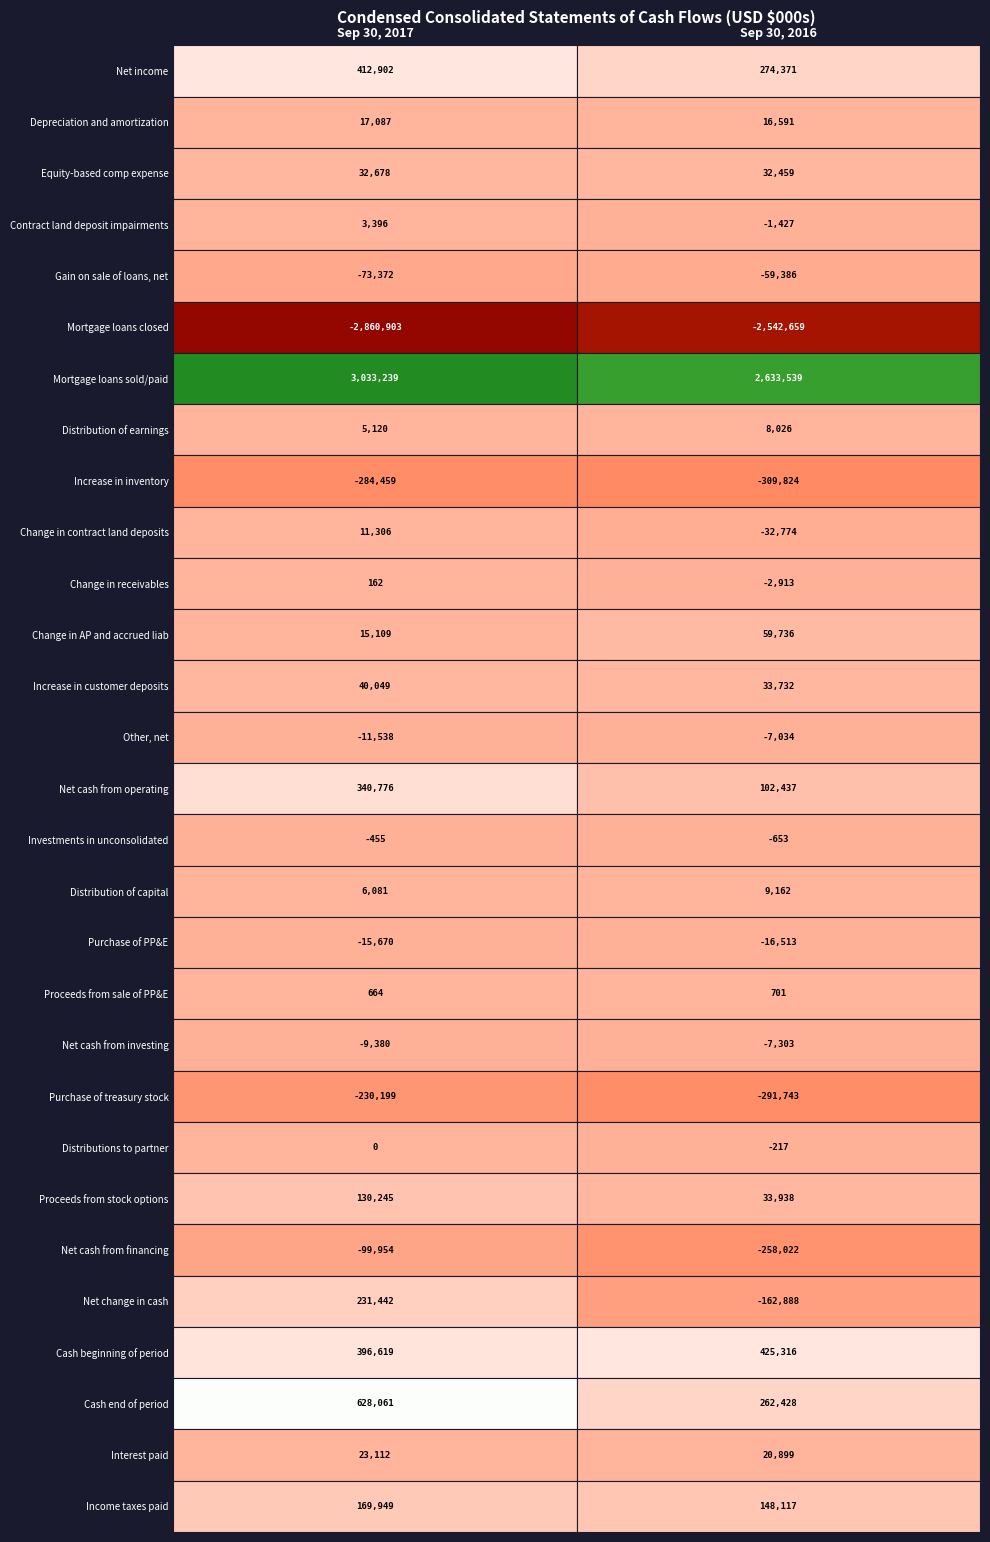

Is the value of Interest paid at 0 greater than the value of Purchase of treasury stock at 1?

Yes